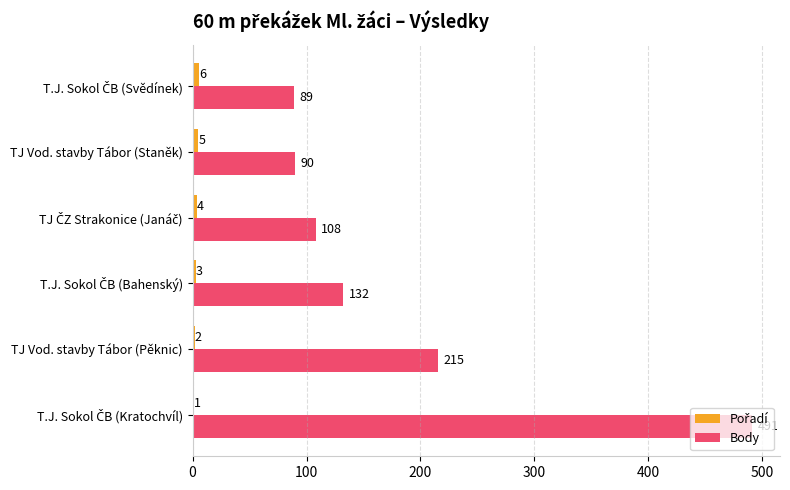

At which label is Body closest to 290?

TJ Vod. stavby Tábor (Pěknic)